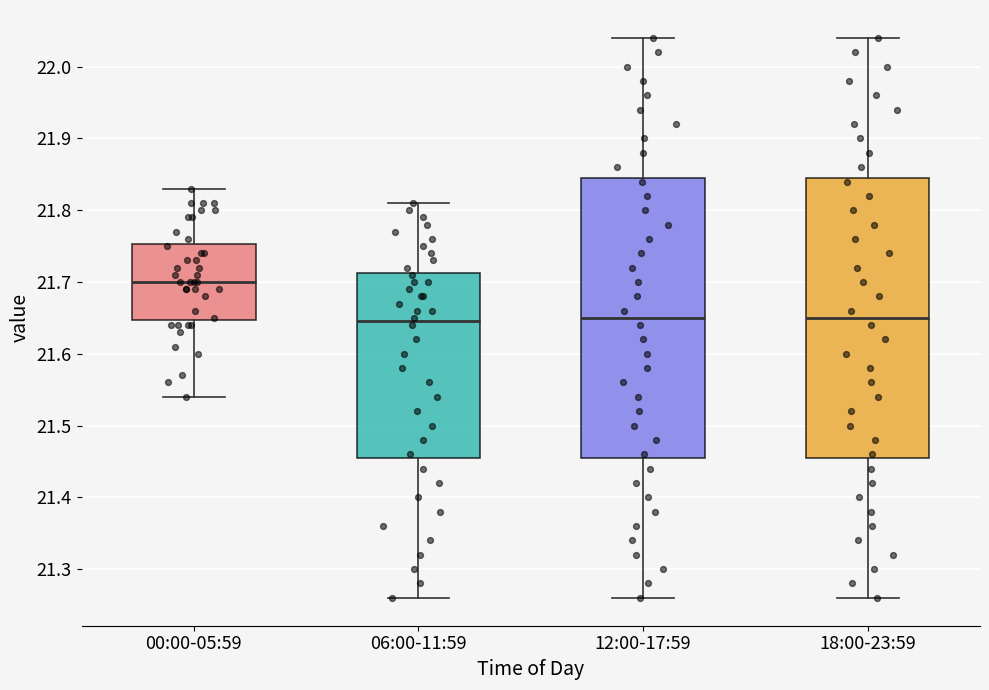

Reading left to right, read every box against the y-axis: the position of its median line, the range the box covers, and the ends of its whiskers. The values are not printed on the chart, so give them approximately, as read against the axis.

00:00-05:59: median 21.70, box 21.65 to 21.75, whiskers 21.54 to 21.83
06:00-11:59: median 21.65, box 21.46 to 21.71, whiskers 21.26 to 21.81
12:00-17:59: median 21.65, box 21.46 to 21.85, whiskers 21.26 to 22.04
18:00-23:59: median 21.65, box 21.46 to 21.85, whiskers 21.26 to 22.04